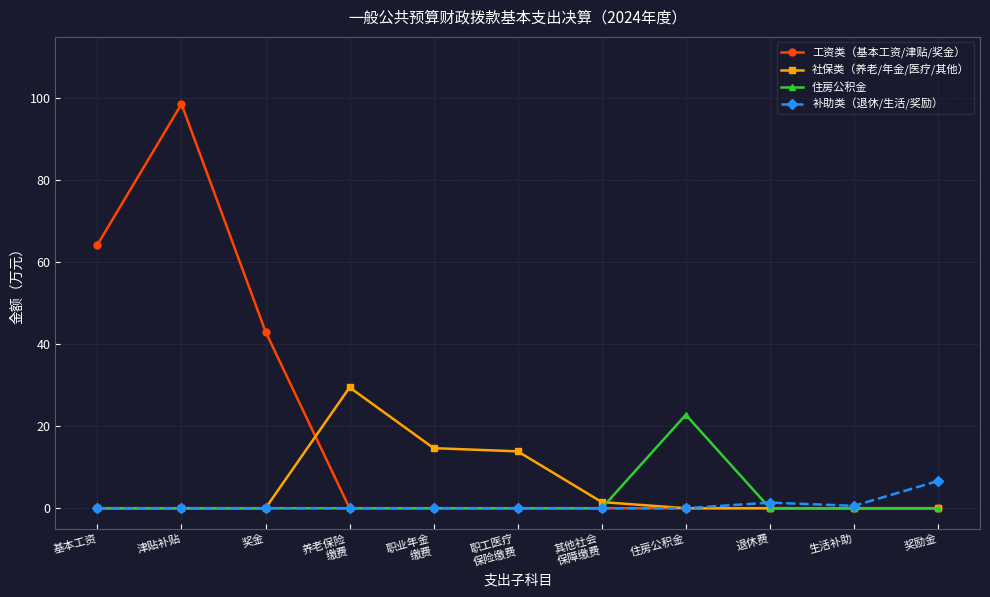

At which category does the chart reach its peak across all series?

津贴补贴